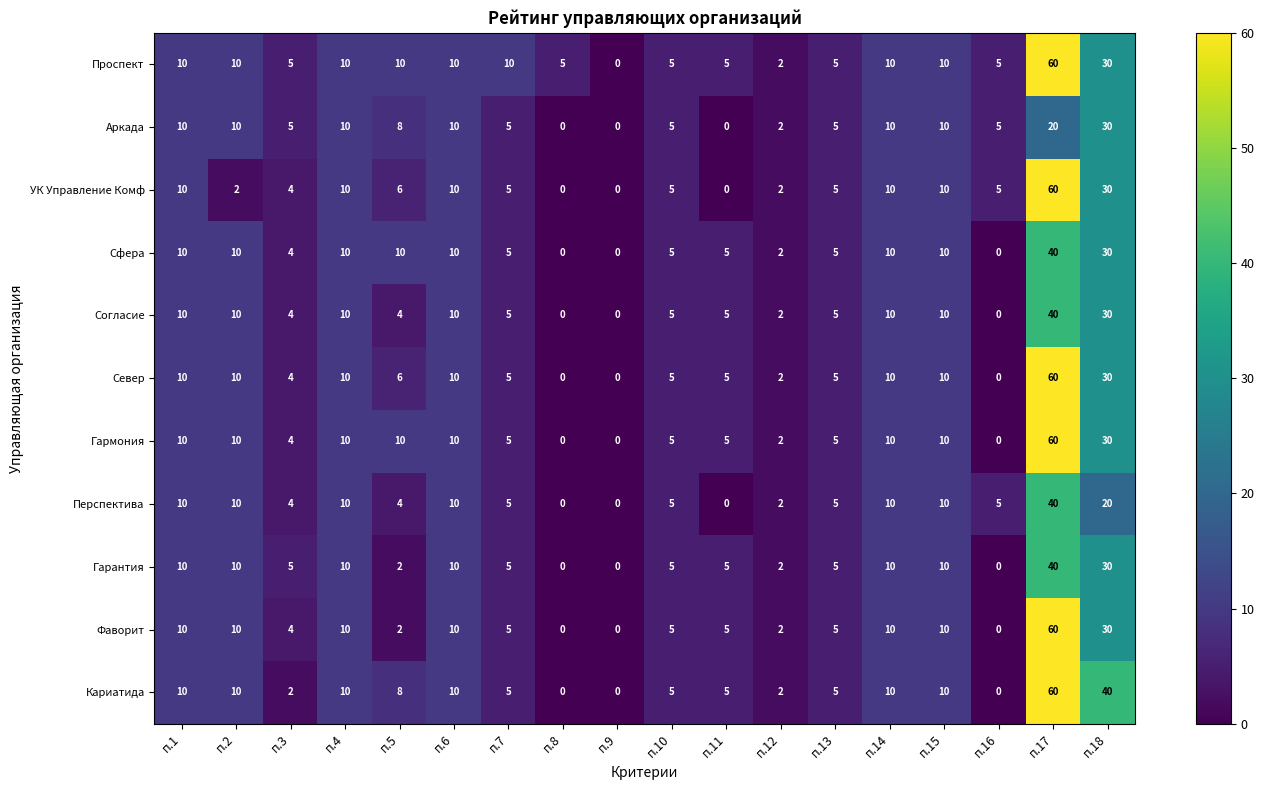

Read the Фаворит value at п.4, to the nearest 10.

10